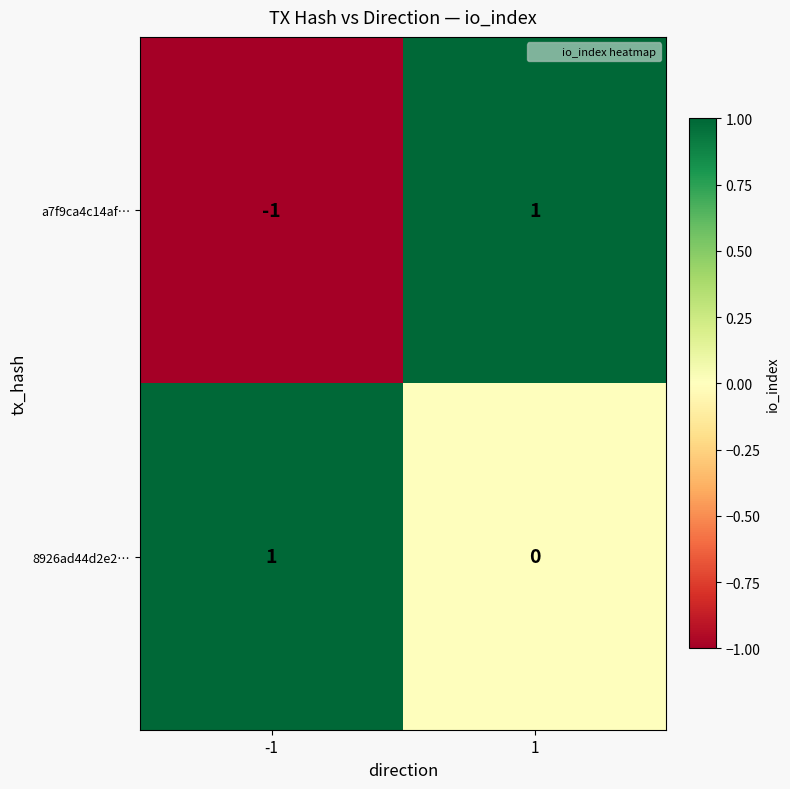

Rank the series by their average value, from highest to lowest.

8926ad44d2e2…, a7f9ca4c14af…